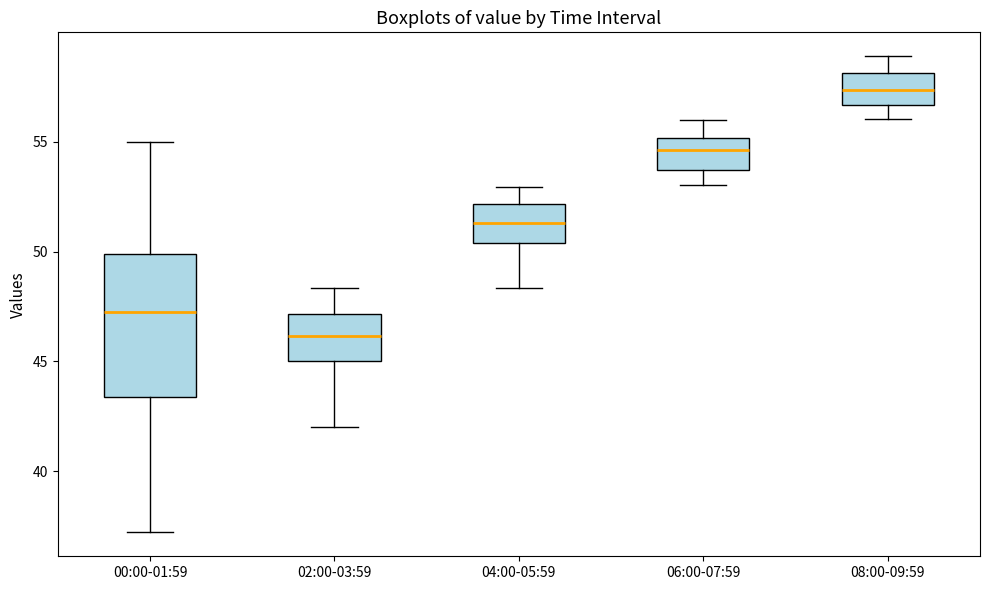

Reading left to right, transcribe this box plot: for each box, give where its median line is, the range the box spans, and where its two whiskers end, as read against the y-axis. The values are not printed on the chart, so give them approximately, as read against the axis.

00:00-01:59: median 47.5, box 43.5 to 50.0, whiskers 37.0 to 55.0
02:00-03:59: median 46.0, box 45.0 to 47.0, whiskers 42.0 to 48.5
04:00-05:59: median 51.5, box 50.5 to 52.0, whiskers 48.5 to 53.0
06:00-07:59: median 54.5, box 53.5 to 55.0, whiskers 53.0 to 56.0
08:00-09:59: median 57.5, box 56.5 to 58.0, whiskers 56.0 to 59.0